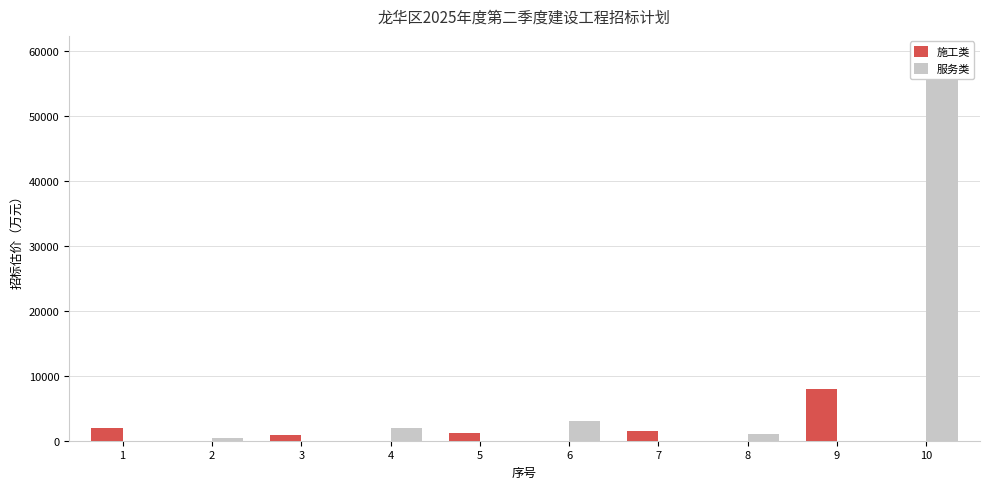

How many series are shown in this chart?

2